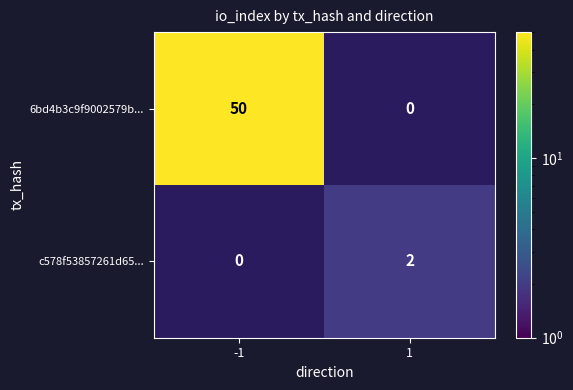

How many distinct data groups are displayed?

2